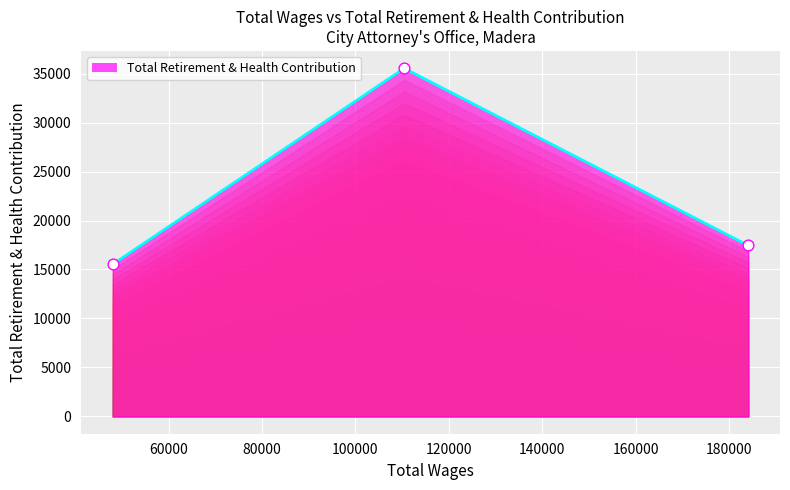

What is the greatest value displayed?

35544